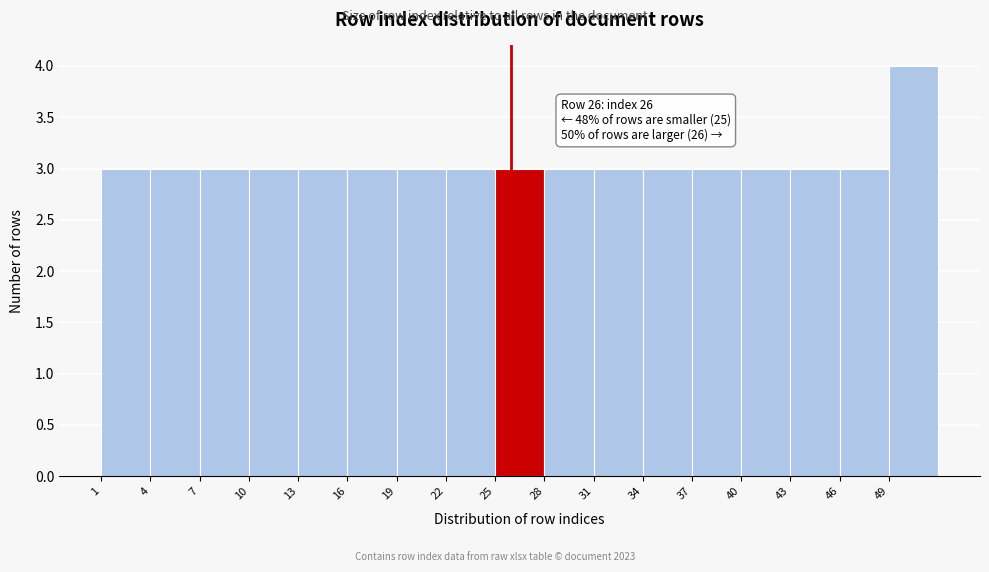

Over which range of the x-axis is the bar tallest?

49 to 52